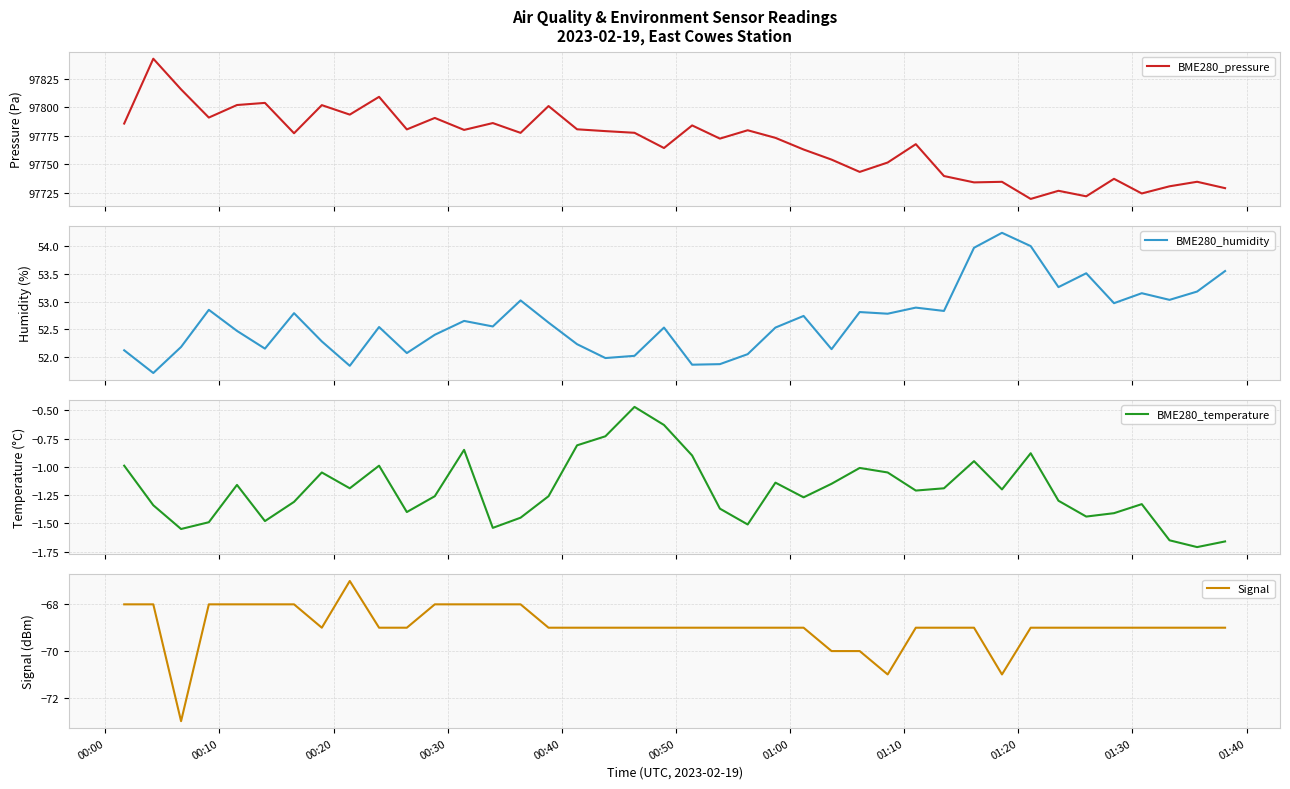

Does the chart have visible grid lines?

Yes